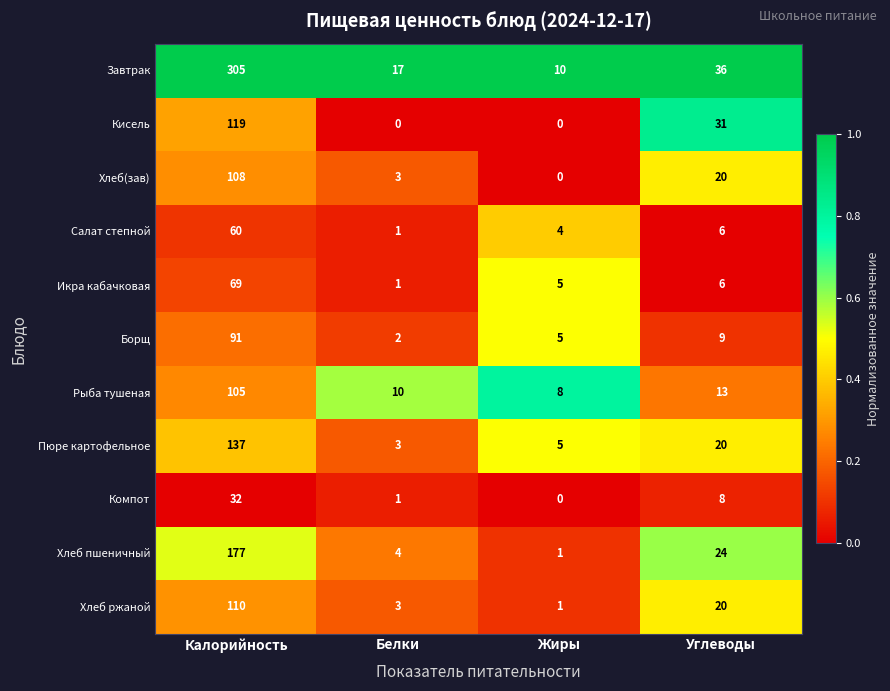

What is the maximum value for Хлеб ржаной?

110